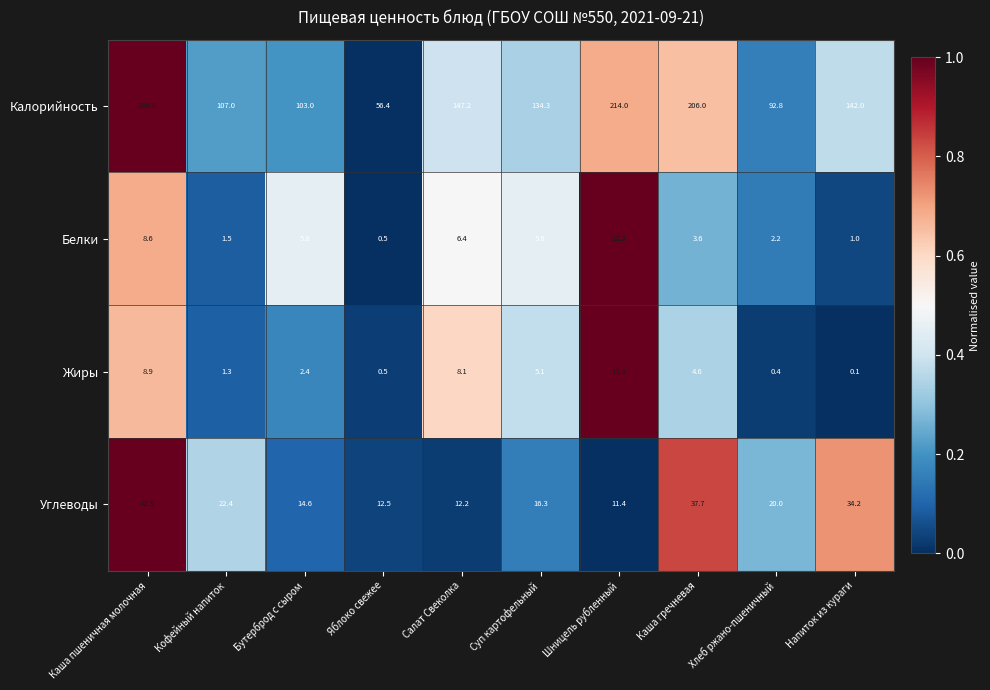

Is it true that Калорийность equals 286.0 at Каша пшеничная молочная?

True